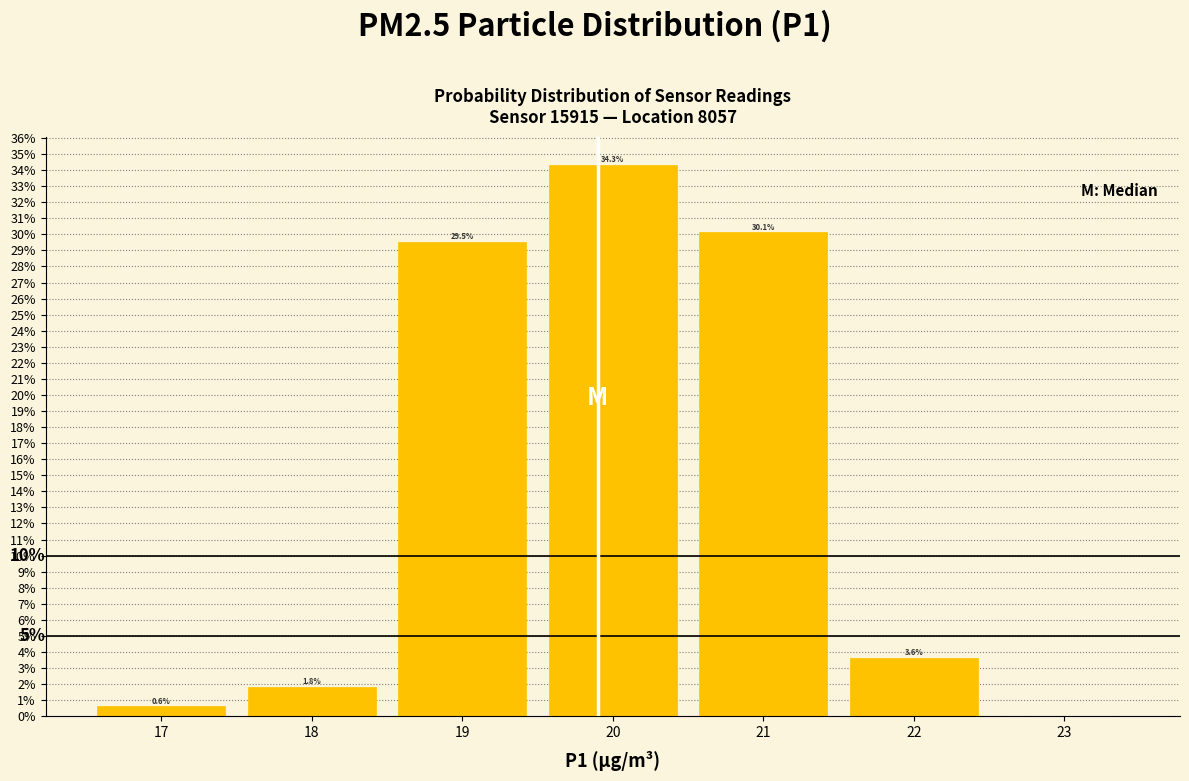

Which range on the x-axis has the tallest bar?

19.5 to 20.5